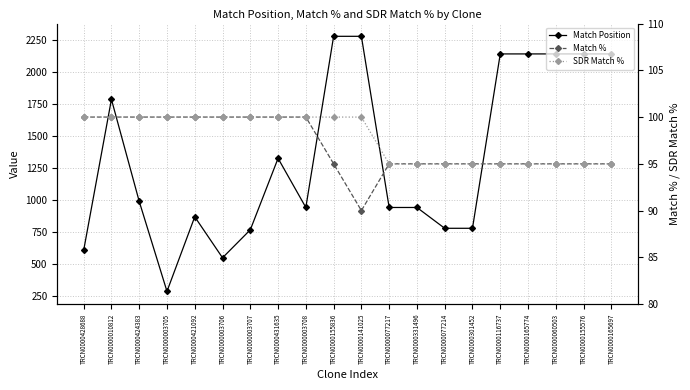

The value of Match % at TRCN0000003707 is 138. True or false?

False